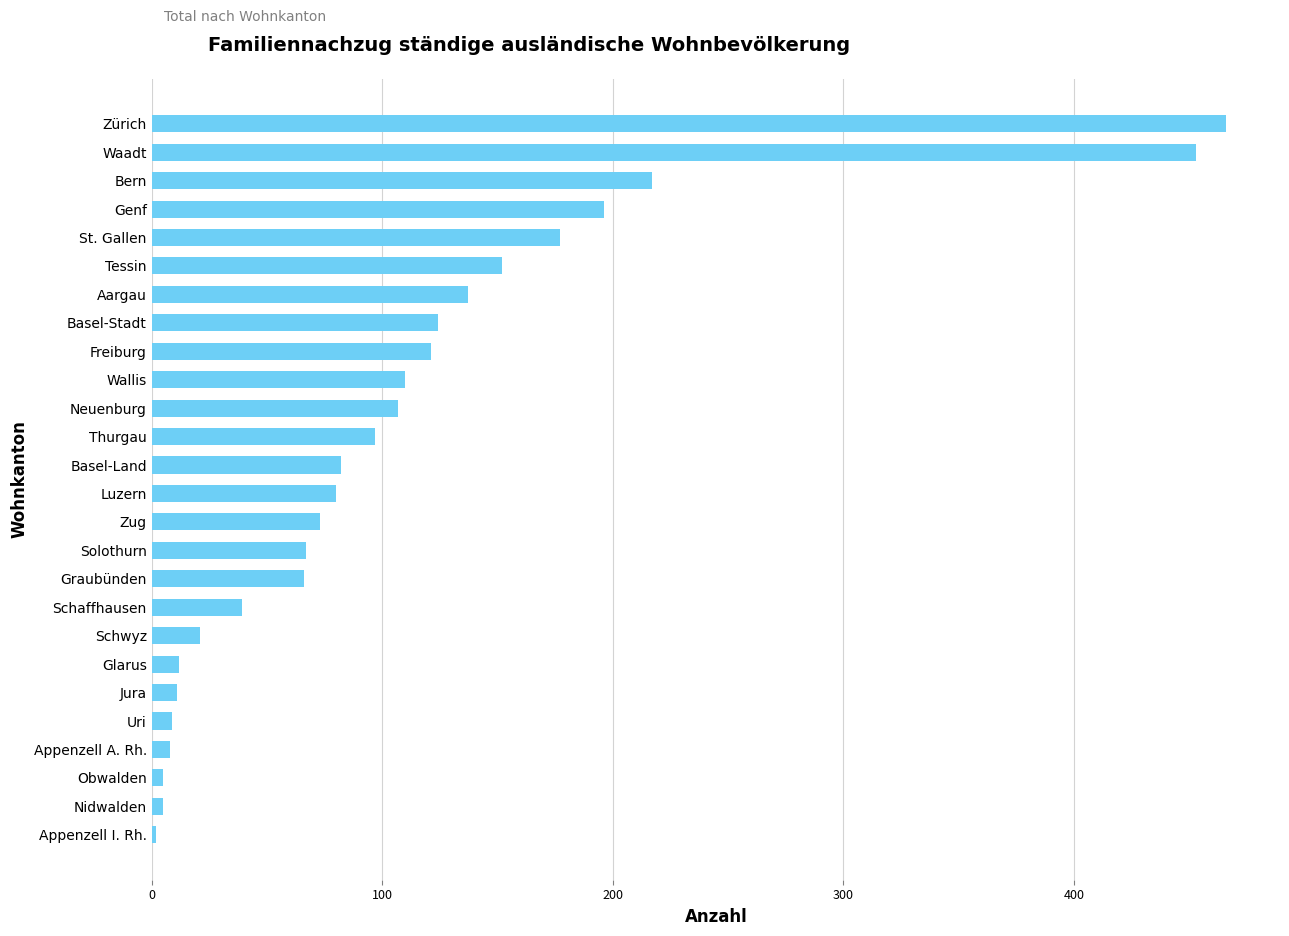

What is the difference between the maximum and second lowest values?

461